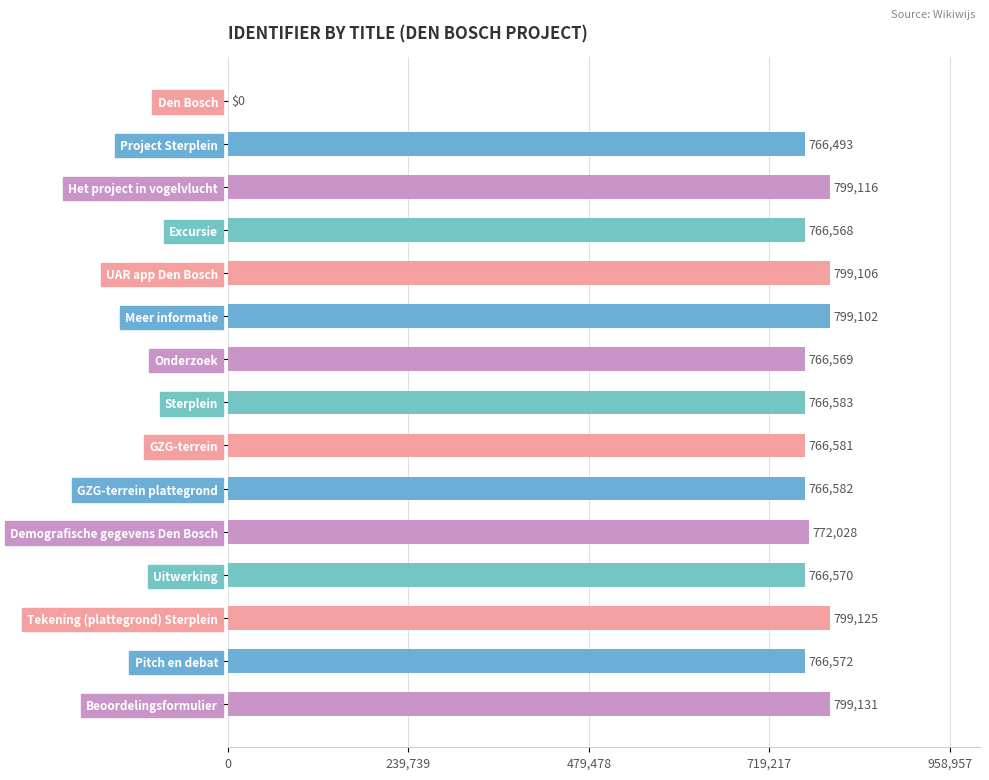

How many distinct data groups are displayed?

1